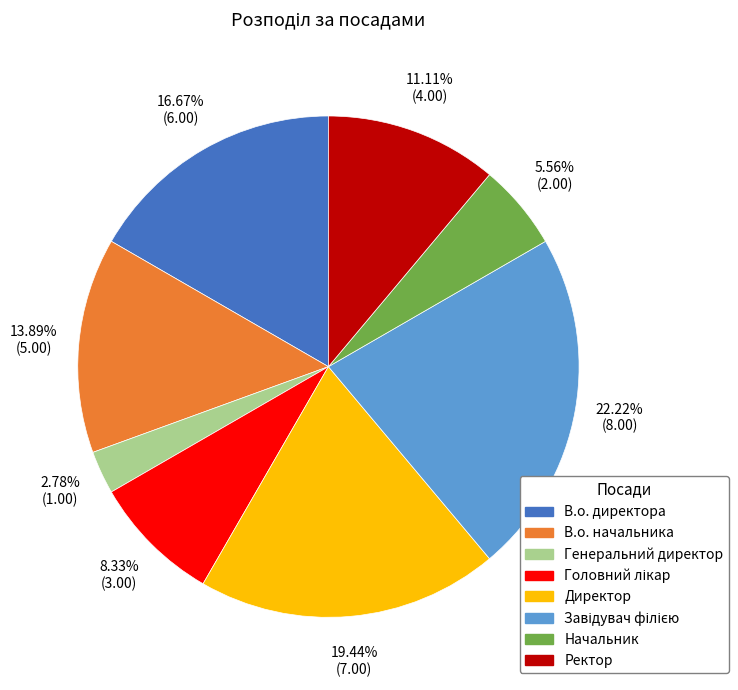

Combined, do Начальник and Директор account for over 50%?

No